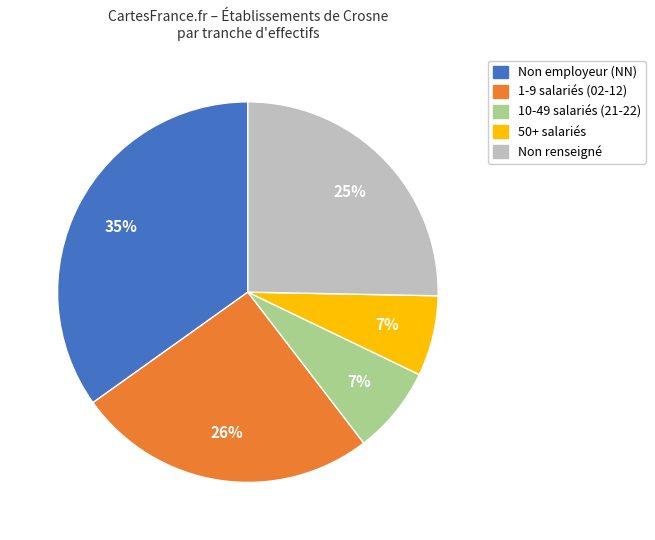

To the nearest percent, what is the difference between the largest and smallest slice percentages?

28%